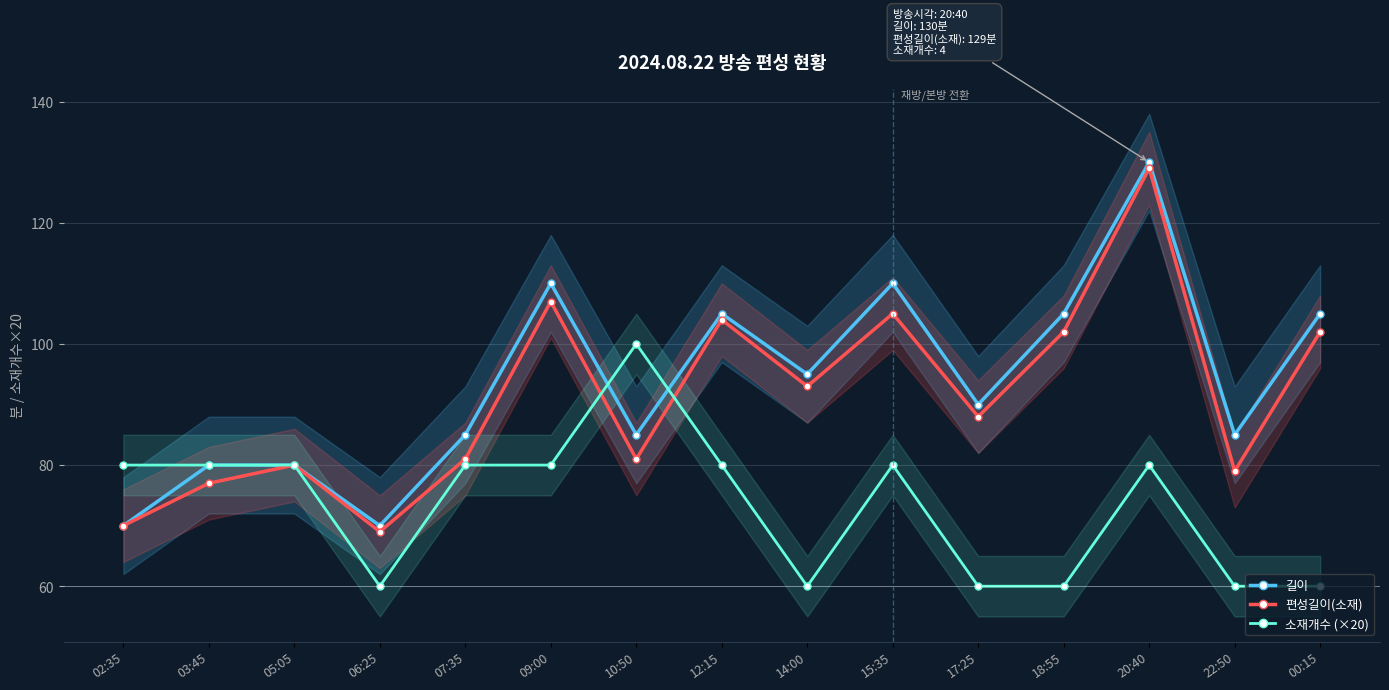

Is this an area chart (filled region under the line)?

No